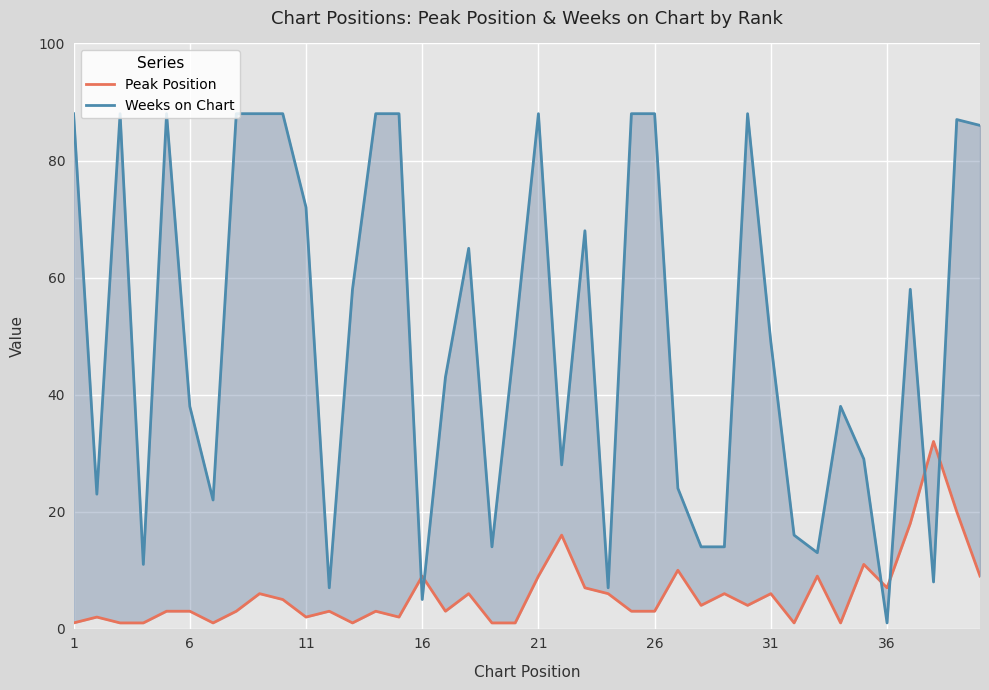

How many times do Weeks on Chart and Peak Position cross each other?

6